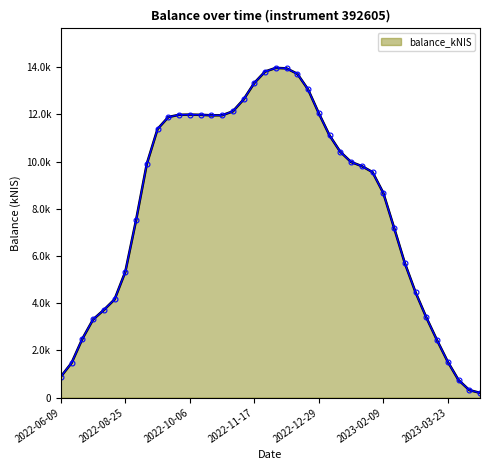

Reading left to right, extract all data points from this chart.

890.6	1472.6	2492.1	3313.3	3716.8	4164.7	5335.3	7521.1	9909.7	11385.7	11891.4	11986.8	11995.1	11986.8	11965.2	11966.4	12132.2	12635.8	13336.5	13818.3	13973.7	13954.5	13725.2	13064.0	12053.4	11112.8	10419.2	9987.6	9812.8	9557.7	8677.4	7205.2	5707.2	4466.8	3403.2	2435.7	1522.2	747.3	321.1	203.1